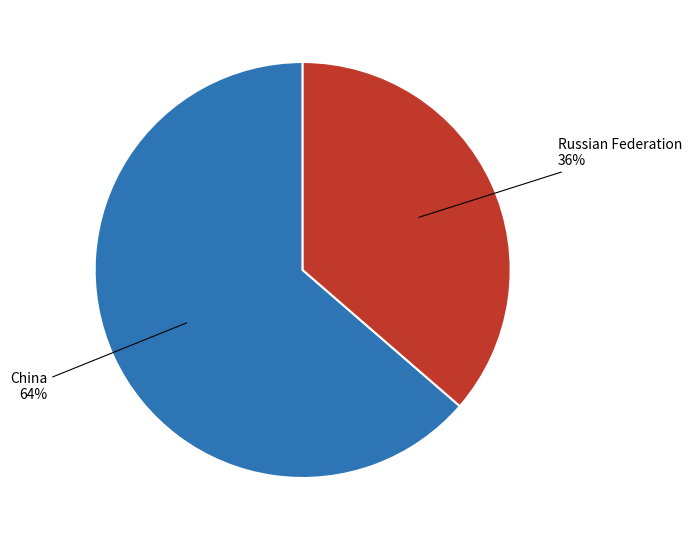

Is there any slice that represents more than half of the pie?

Yes